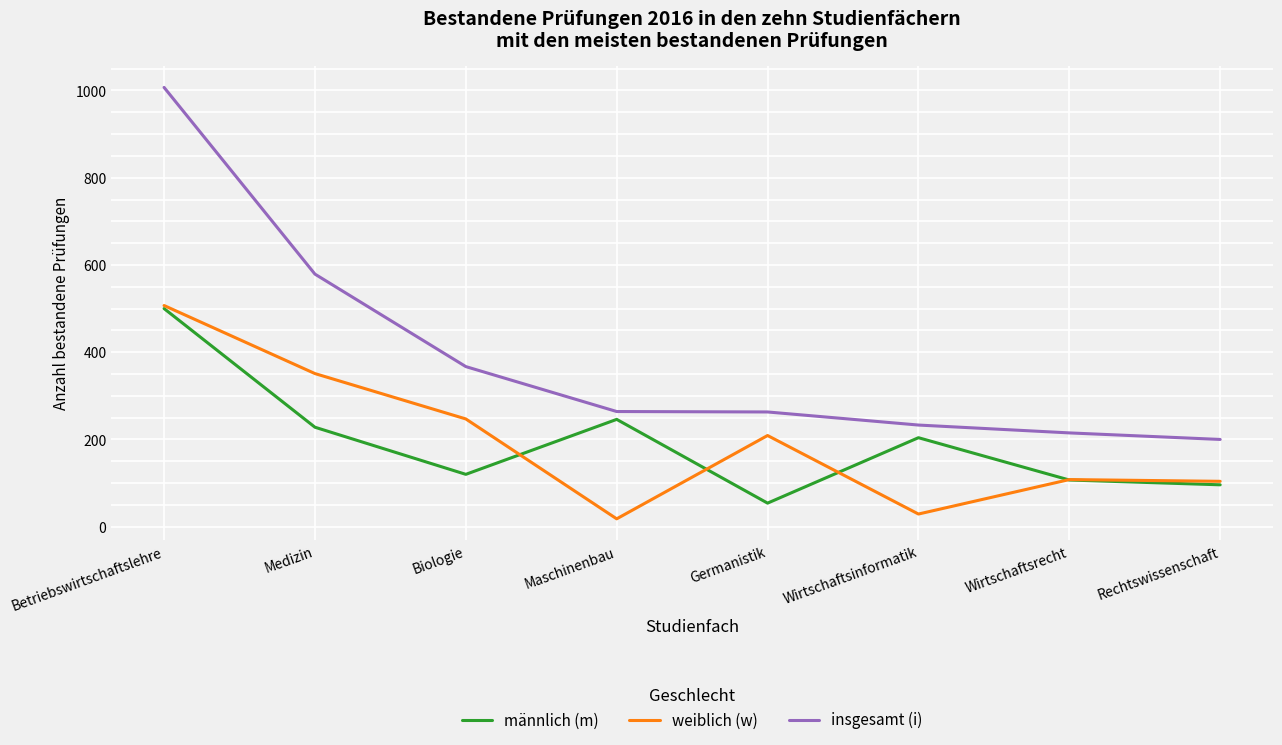

True or false: weiblich (w) and insgesamt (i) intersect in this chart.

False